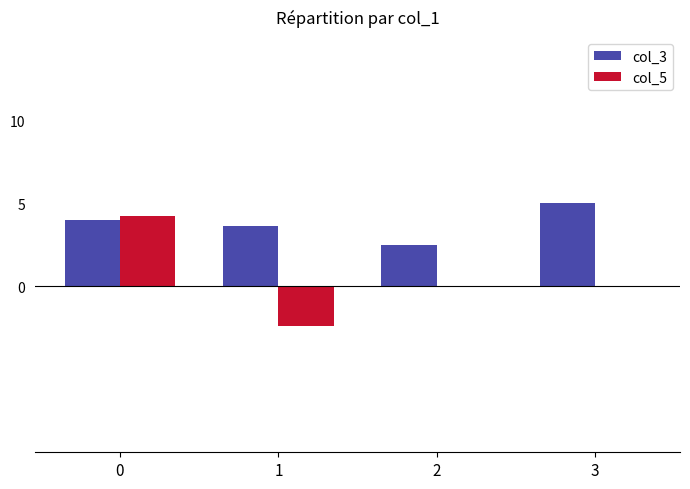

Which series changed the most between 0 and 2?

col_5